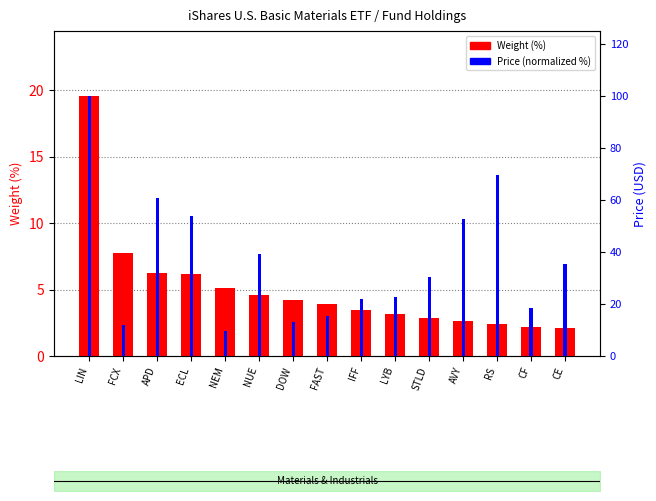

List the series in order of their overall mean, lowest first.

Weight (%), Price (normalized %)